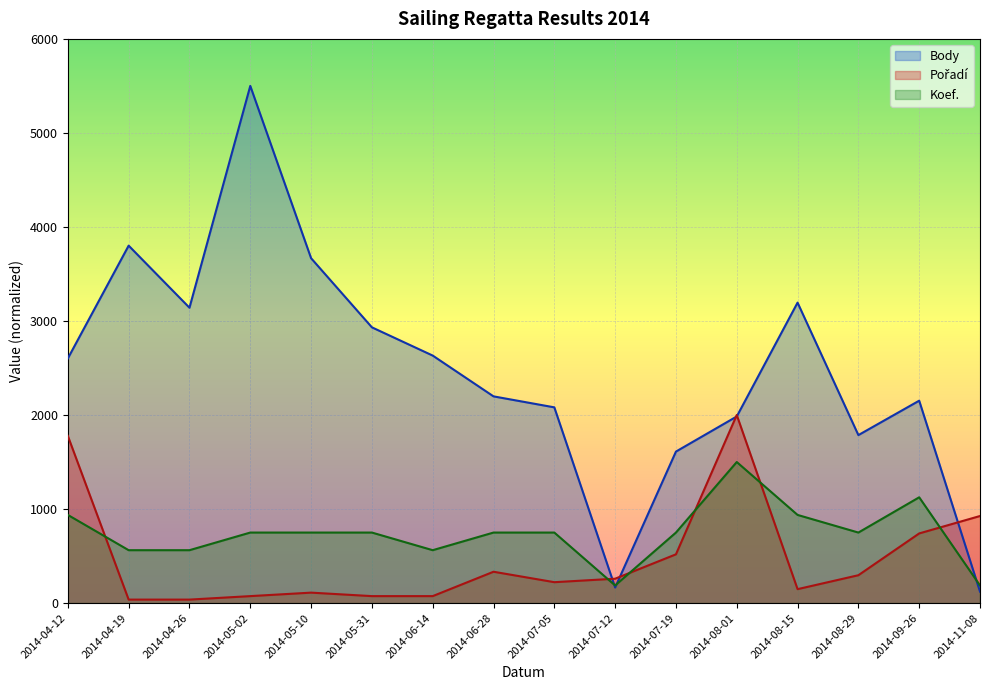

What is the minimum value for Koef.?

187.5